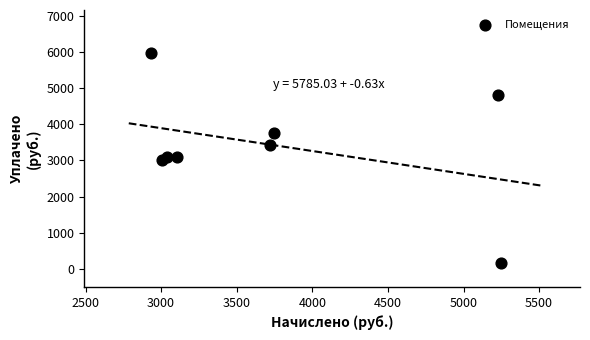

What is the range of Y values (max minus min)?

5795.8